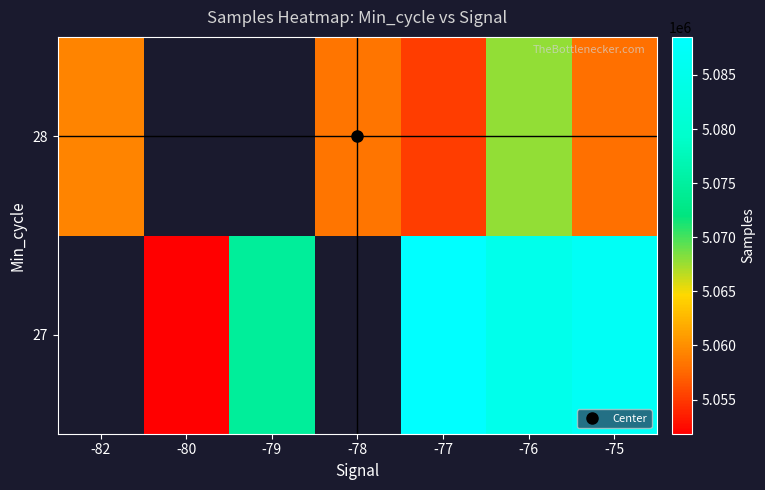

How many positive values does the 27 series have?

5